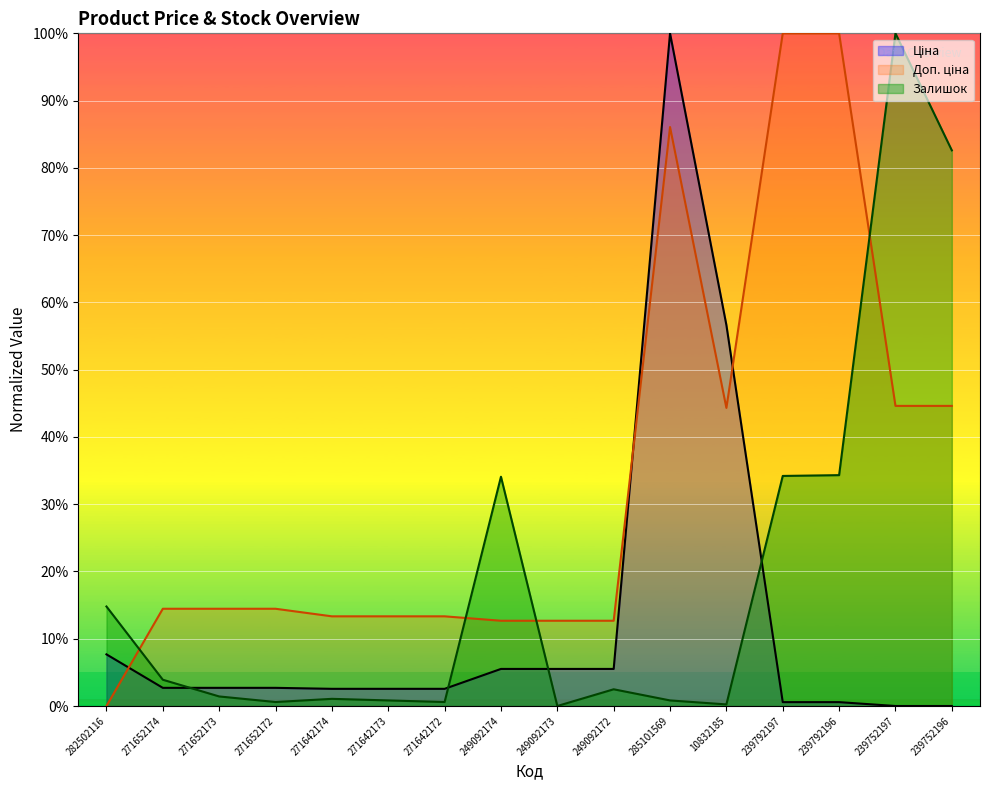

What is the value of the Залишок point at the 12th from the left?

0.2